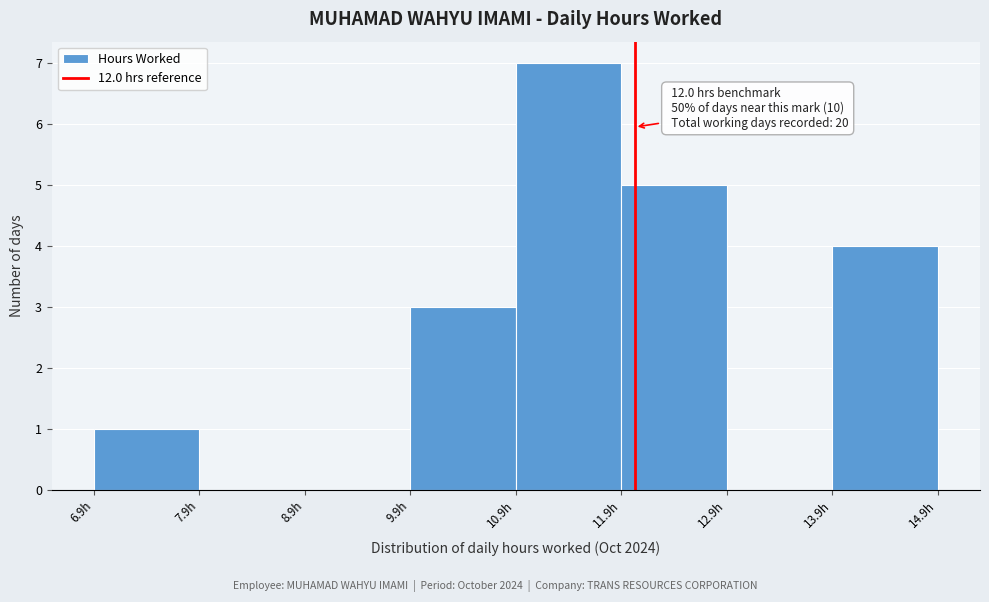

Which range on the x-axis has the tallest bar?

10.8 to 11.8